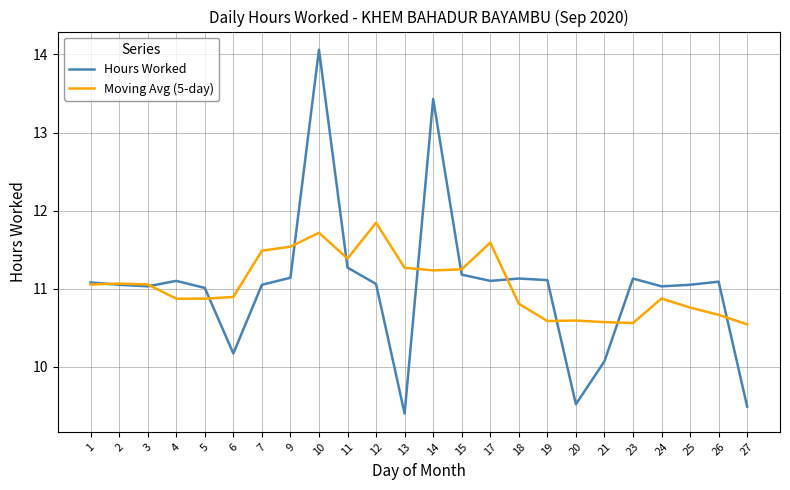

Is the value of Hours Worked at 9 greater than the value of Moving Avg (5-day) at 18?

Yes